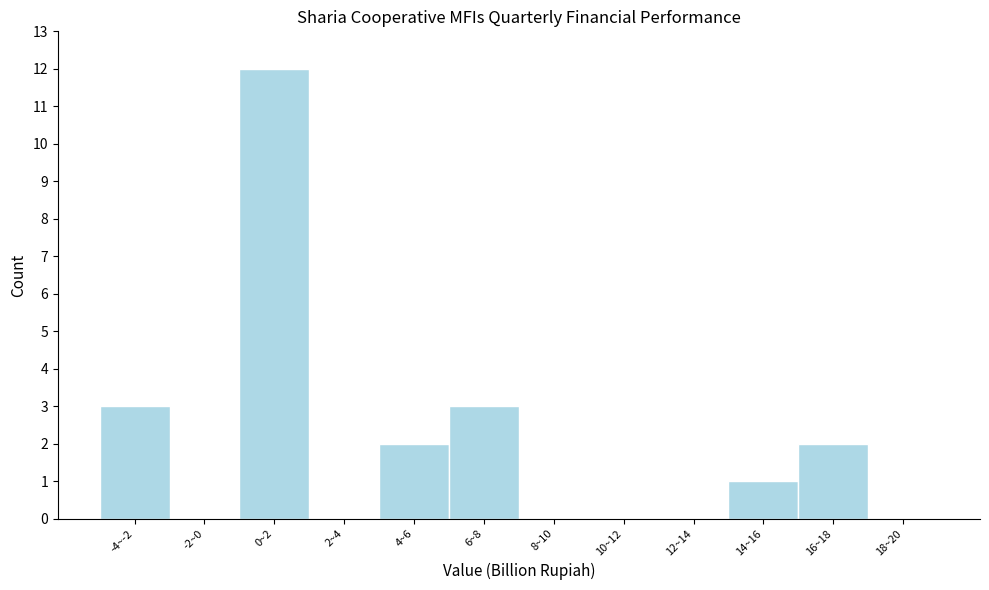

Reading left to right, extract all data points from this chart.

-4~-2=3	-2~0=0	0~2=12	2~4=0	4~6=2	6~8=3	8~10=0	10~12=0	12~14=0	14~16=1	16~18=2	18~20=0